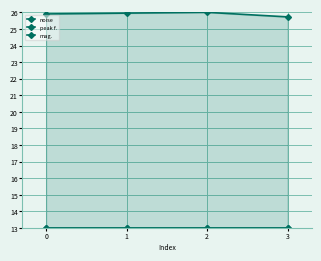

Reading left to right, what are all the values shown in this chart?

noise: 13.0	13.0	13.0	13.0
peak f.: 25.9	26.0	26.0	25.7
mag.: 13.0	13.0	13.0	13.0